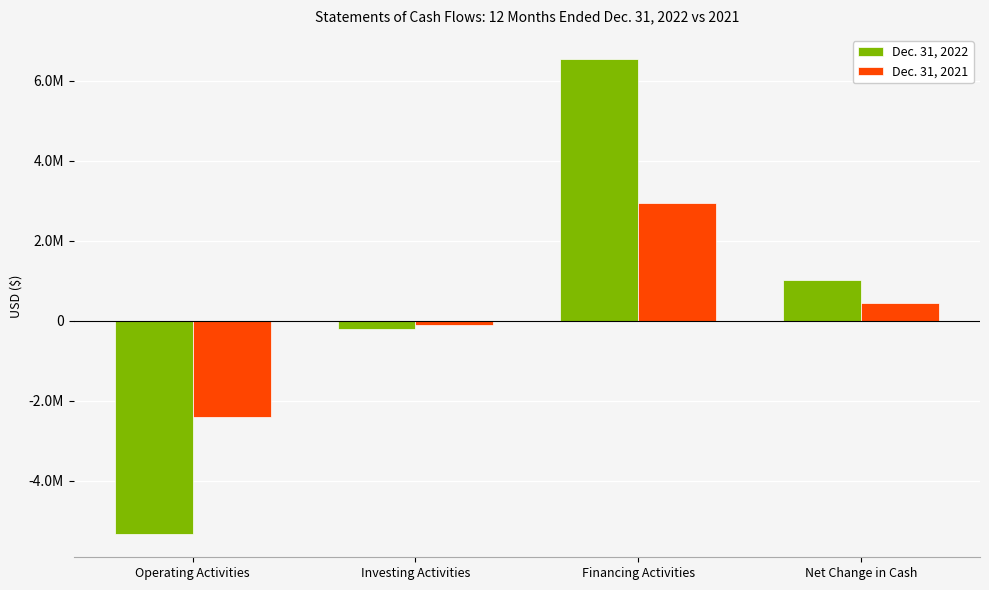

What are all the series names shown in the legend?

Dec. 31, 2022, Dec. 31, 2021